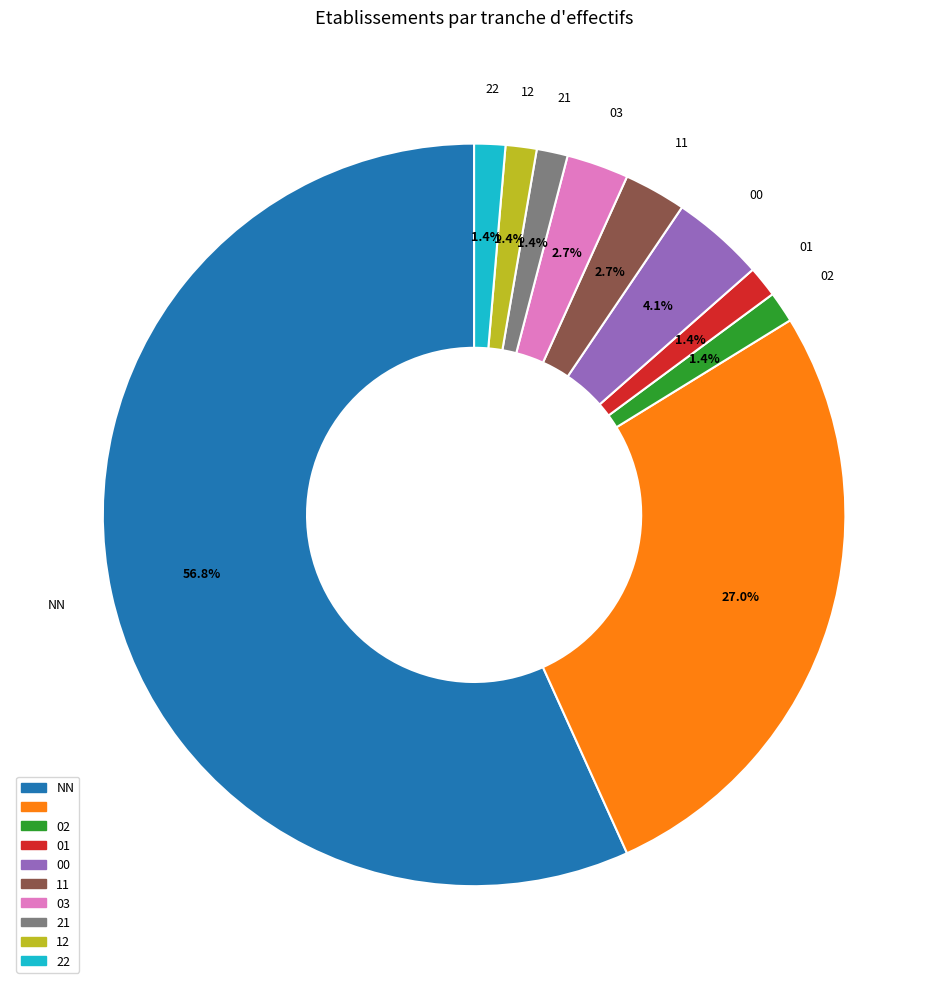

Does any single category account for the majority?

Yes